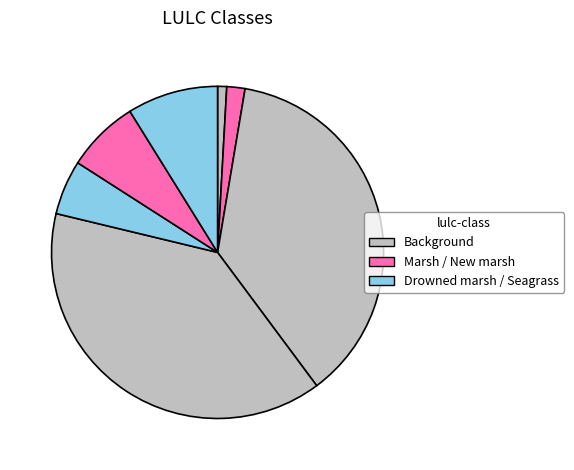

Count the number of slices in the pie.

7